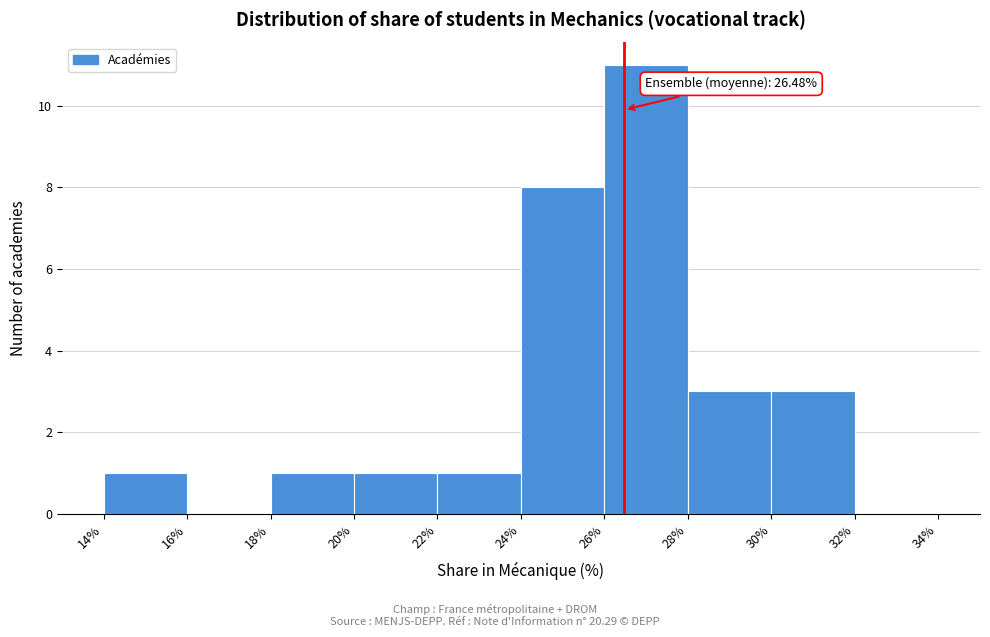

Over which range of the x-axis is the bar tallest?

26% to 28%